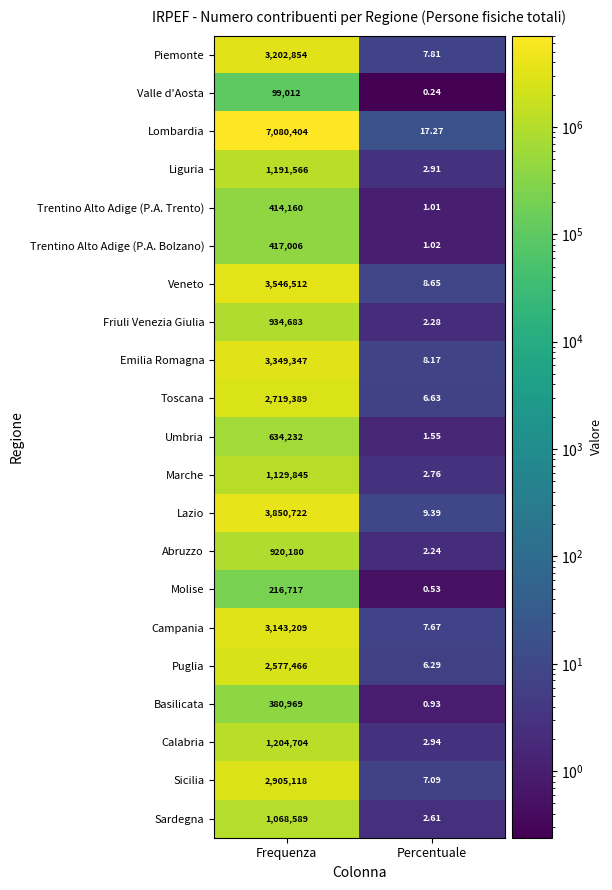

List the series in order of their peak value, lowest first.

Valle d'Aosta, Molise, Basilicata, Trentino Alto Adige (P.A. Trento), Trentino Alto Adige (P.A. Bolzano), Umbria, Abruzzo, Friuli Venezia Giulia, Sardegna, Marche, Liguria, Calabria, Puglia, Toscana, Sicilia, Campania, Piemonte, Emilia Romagna, Veneto, Lazio, Lombardia